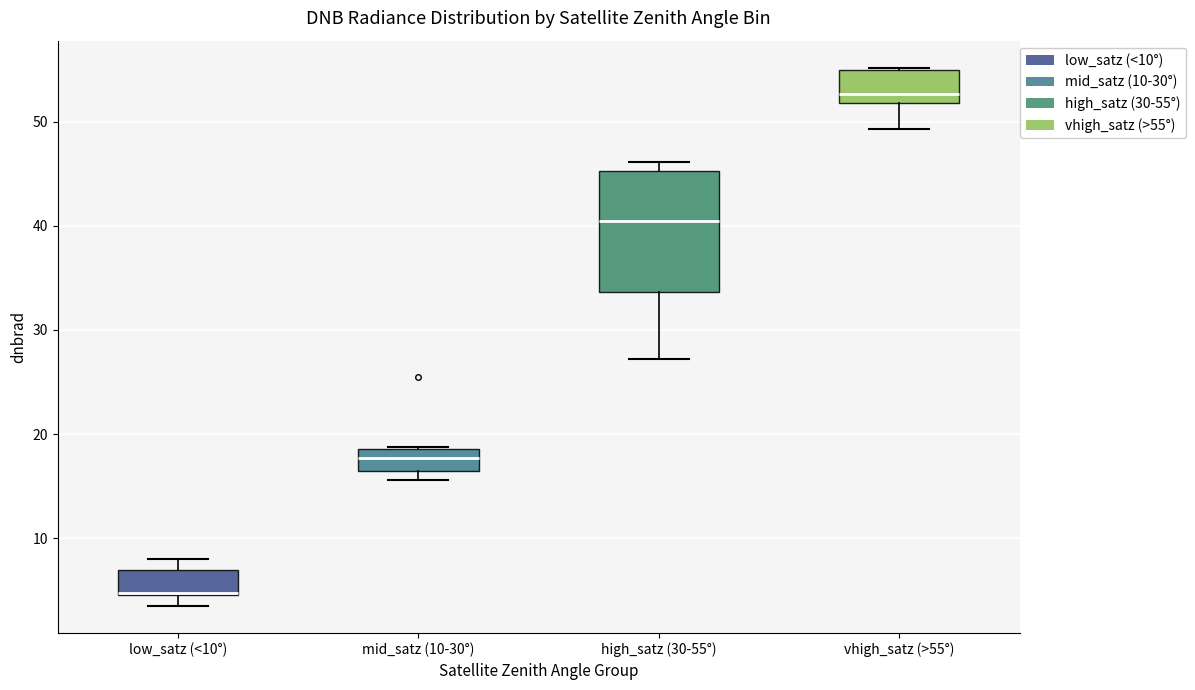

Where does the median line of the box for vhigh_satz (>55°) sit on the y-axis? The values are not printed on the chart, so give them approximately, as read against the axis.

53